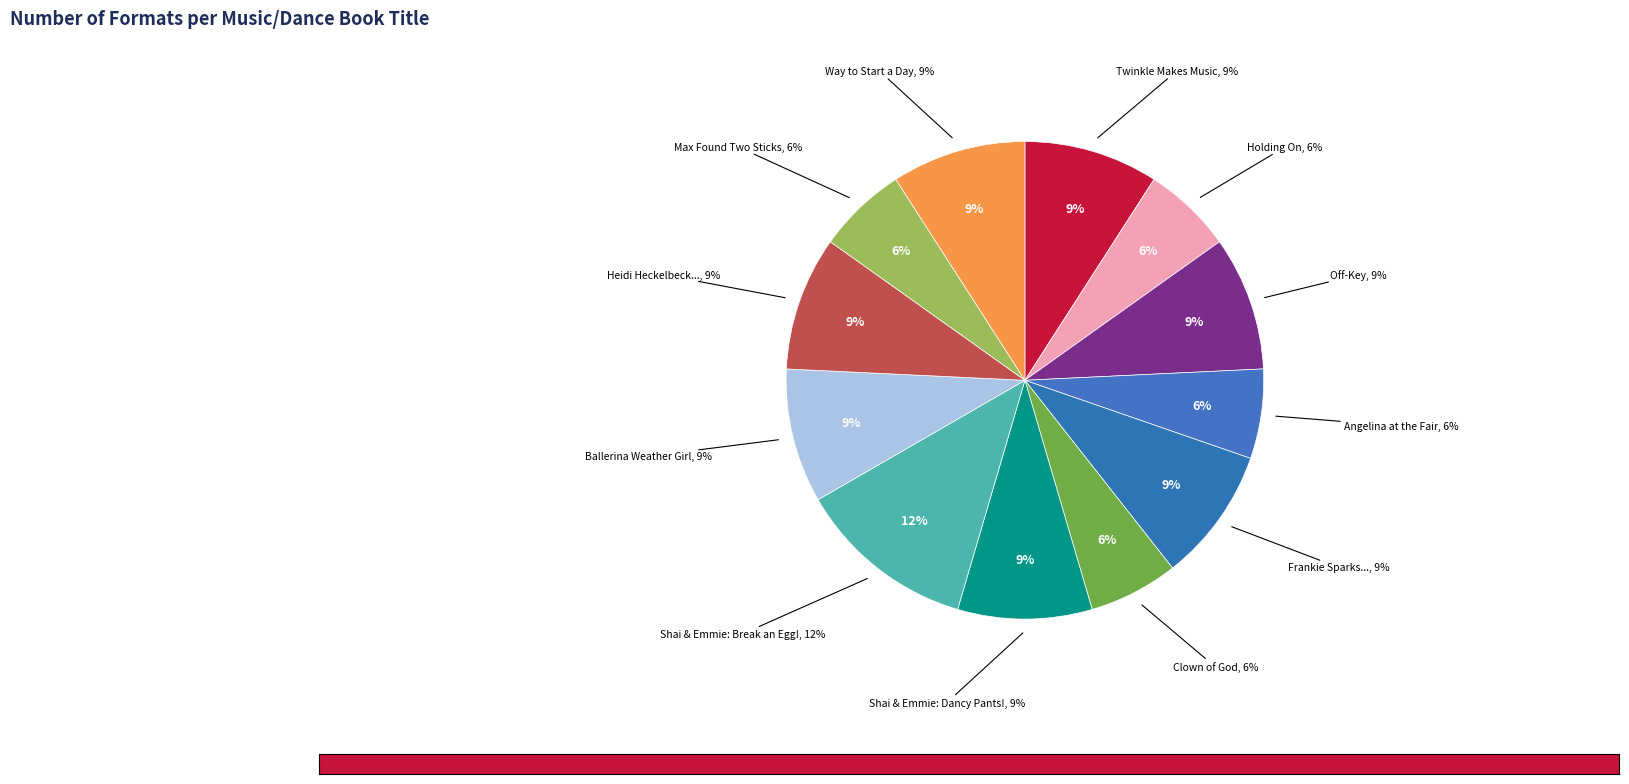

True or false: Way to Start a Day accounts for 4% of the total.

False